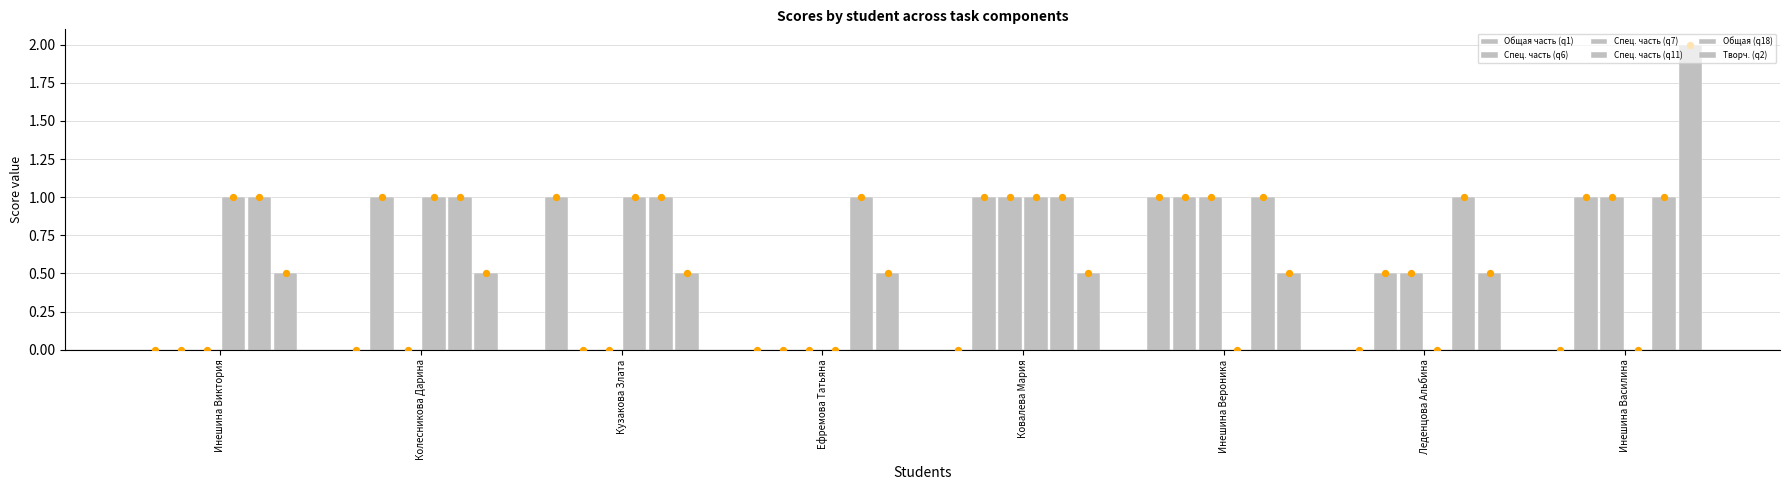

Which series contains the highest Y value?

Творч. (q2)